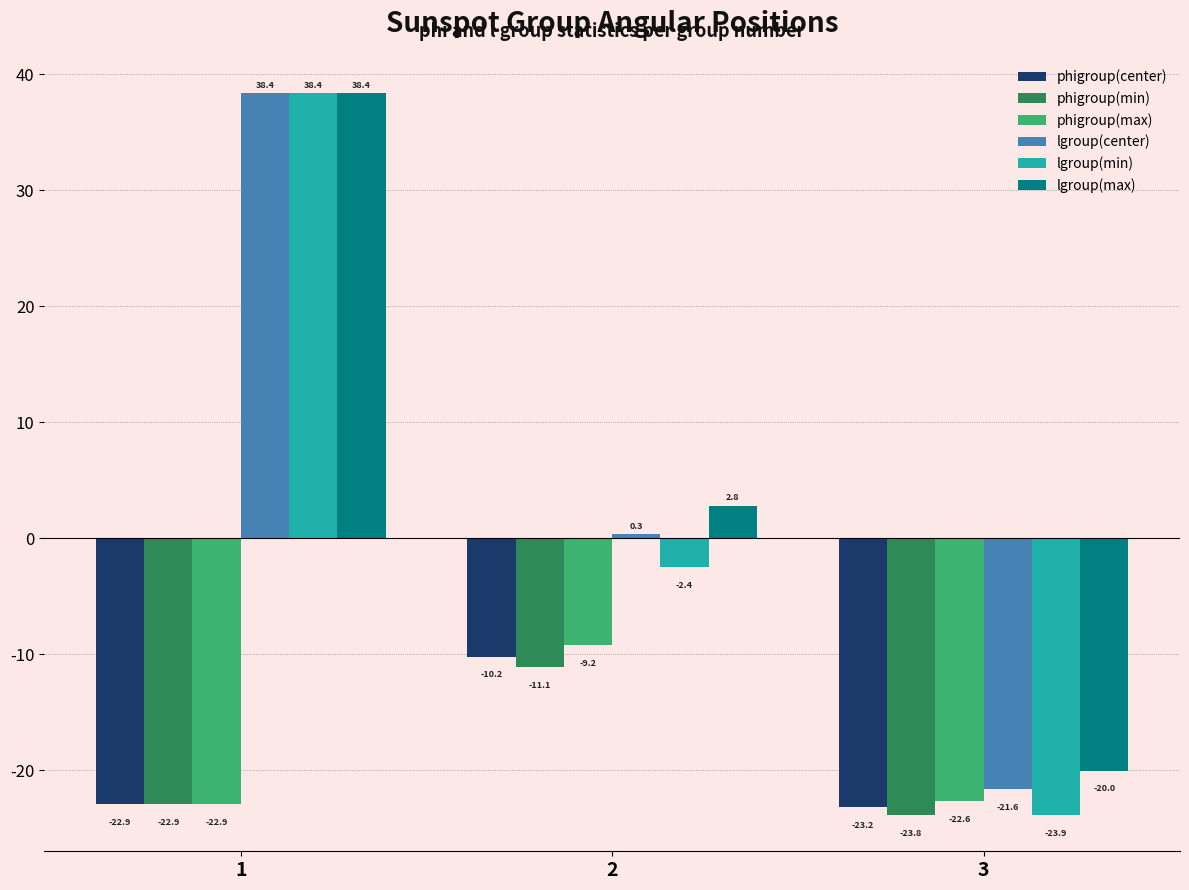

How many categories are shown in the chart?

3